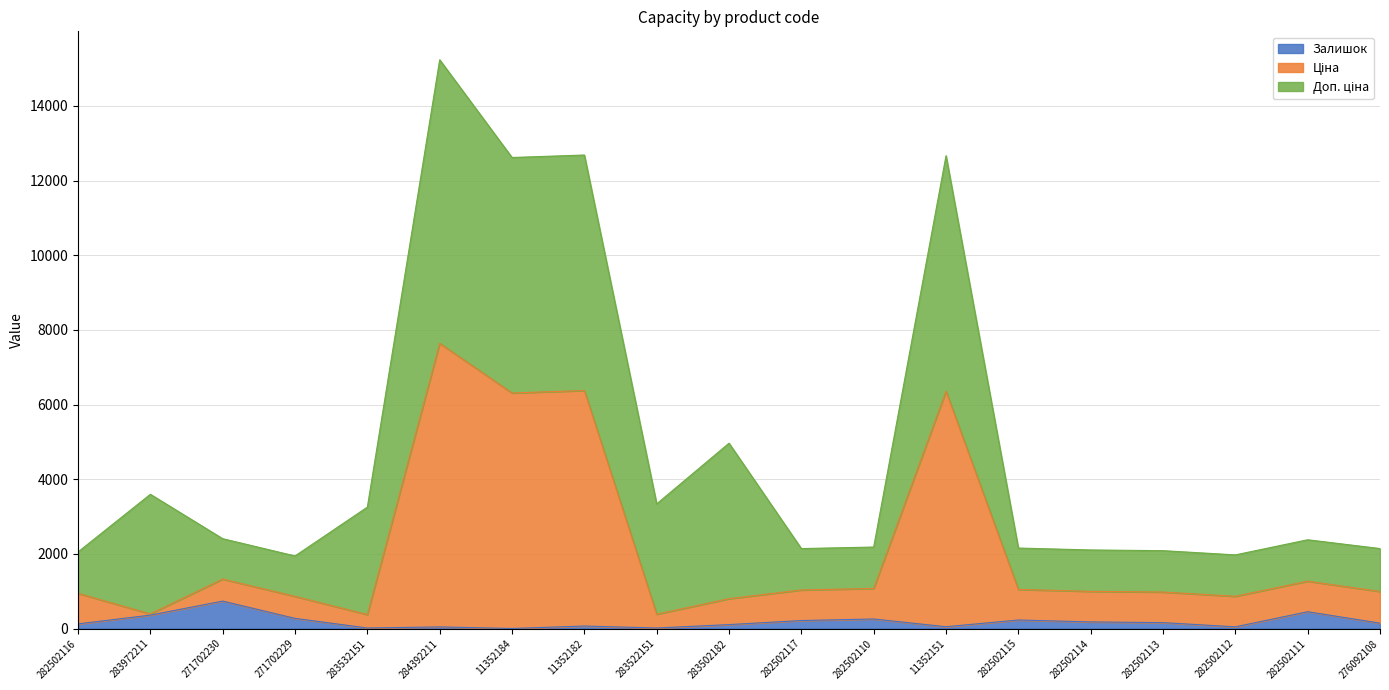

At how many categories does at least one series exceed 4840?

4